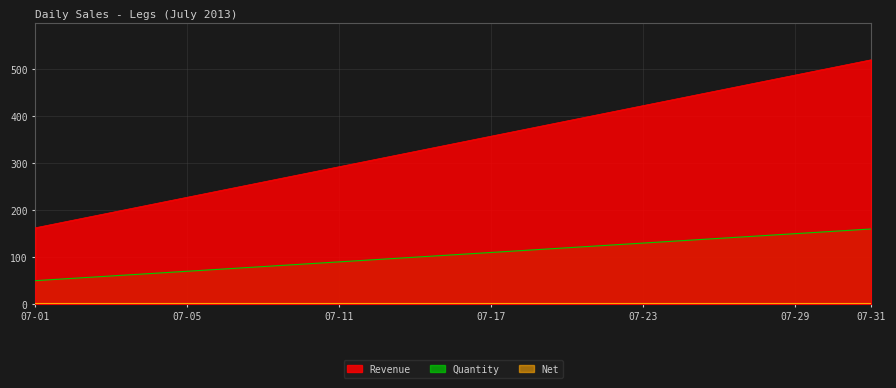

Which category has the highest value across all series?

07-31